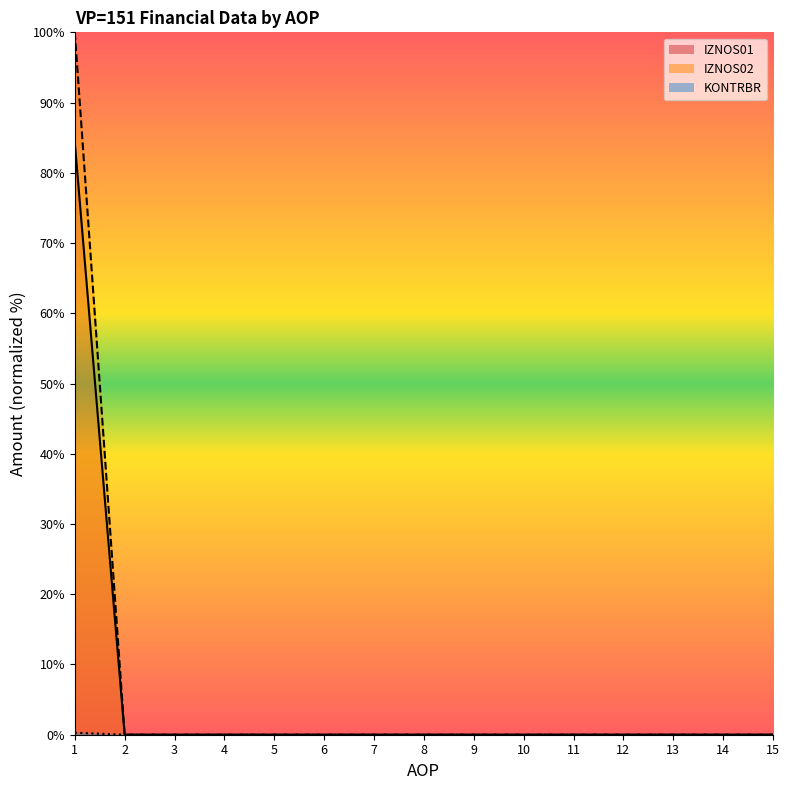

True or false: IZNOS01_line has a value of -40.9 at 3.

False